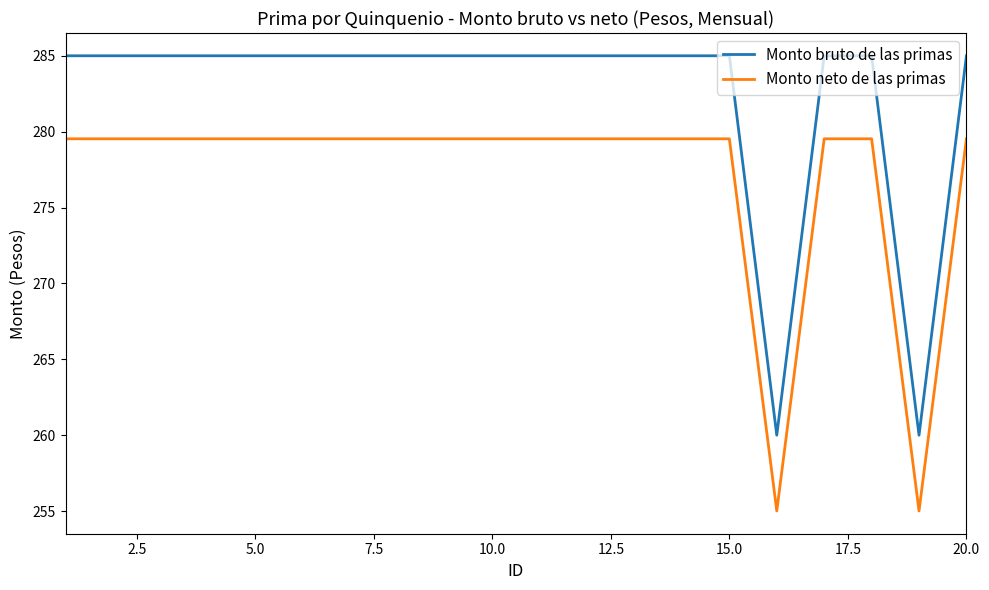

Count the number of categories in the chart.

20